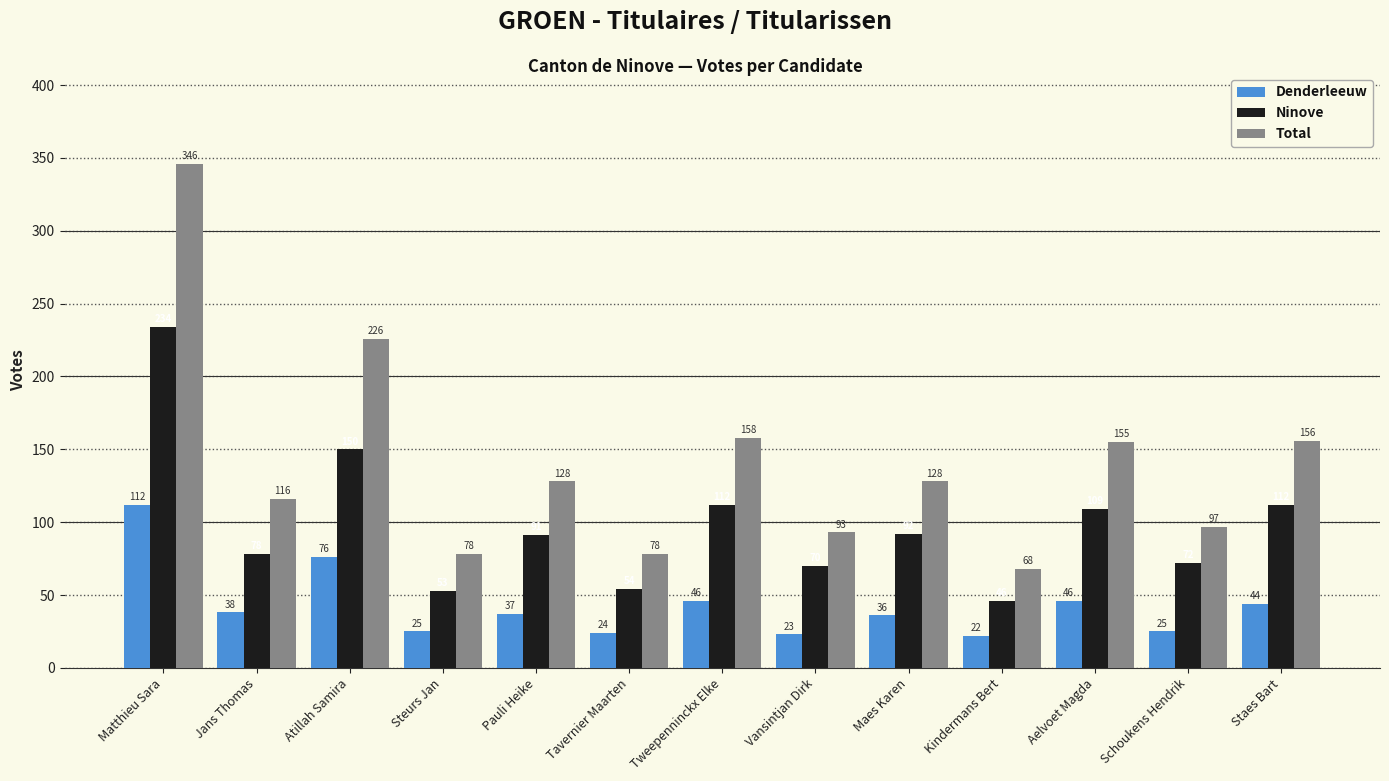

What are all the series names shown in the legend?

Denderleeuw, Ninove, Total